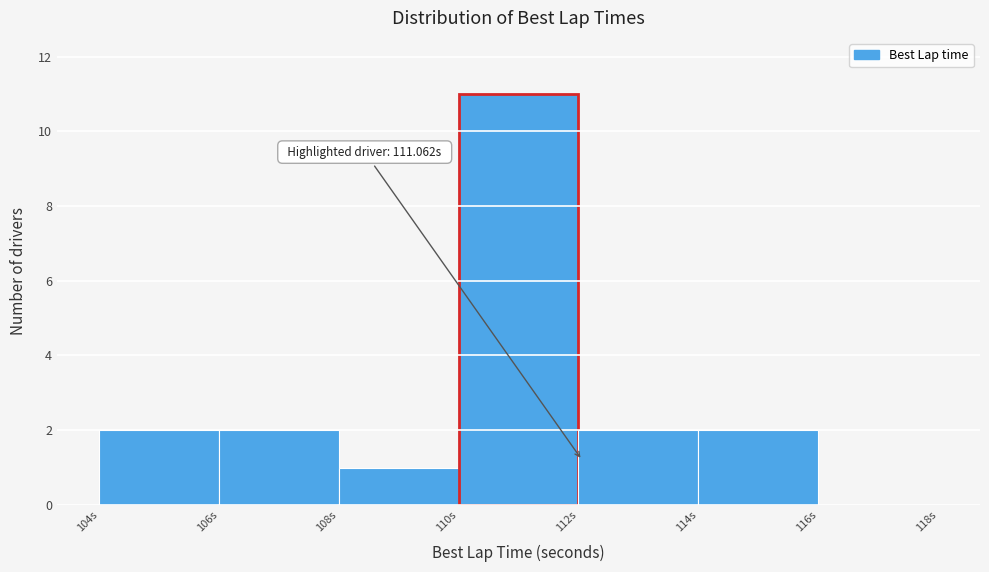

Over which range of the x-axis is the bar tallest?

110 to 112